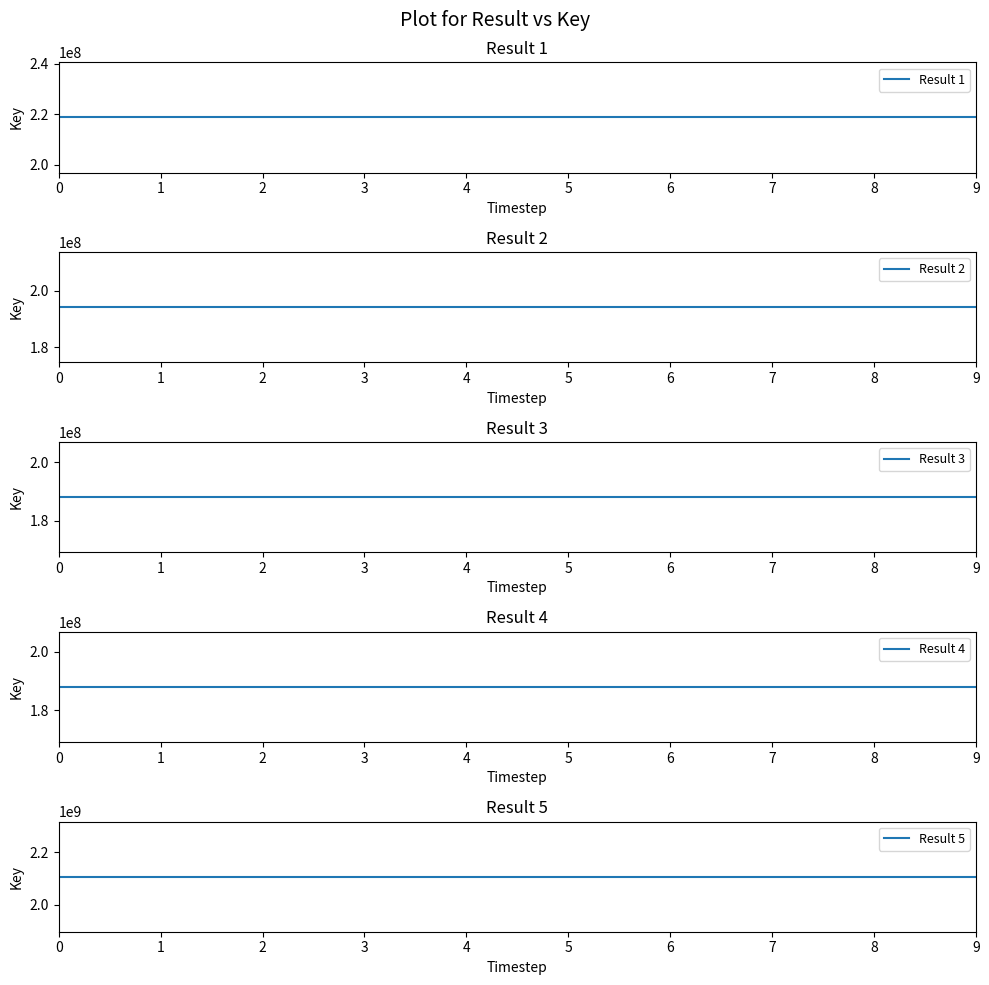

Reading left to right, list all the values displayed in this chart.

Result 1: 0=218778010	1=218778010	2=218778010	3=218778010	4=218778010	5=218778010	6=218778010	7=218778010	8=218778010	9=218778010
Result 2: 0=194137009	1=194137009	2=194137009	3=194137009	4=194137009	5=194137009	6=194137009	7=194137009	8=194137009	9=194137009
Result 3: 0=188048605	1=188048605	2=188048605	3=188048605	4=188048605	5=188048605	6=188048605	7=188048605	8=188048605	9=188048605
Result 4: 0=188048605	1=188048605	2=188048605	3=188048605	4=188048605	5=188048605	6=188048605	7=188048605	8=188048605	9=188048605
Result 5: 0=2106915874	1=2106915874	2=2106915874	3=2106915874	4=2106915874	5=2106915874	6=2106915874	7=2106915874	8=2106915874	9=2106915874